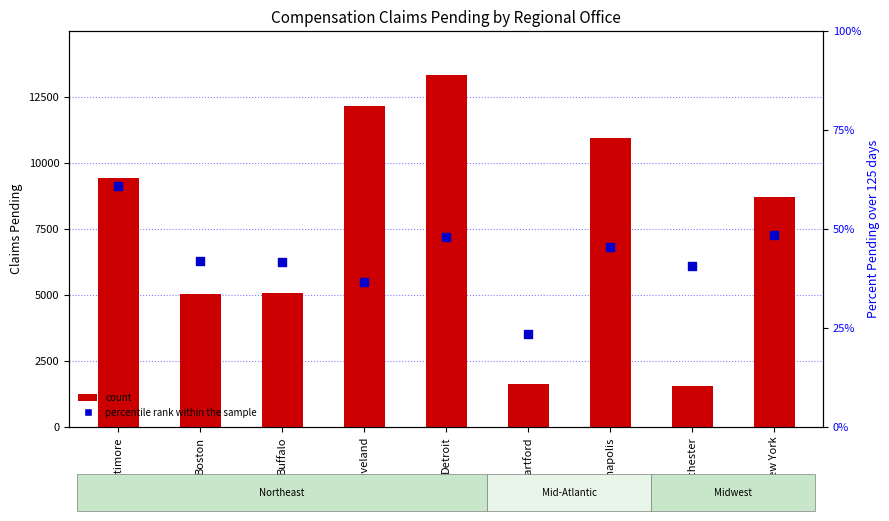

Which series has the largest total across all categories?

count